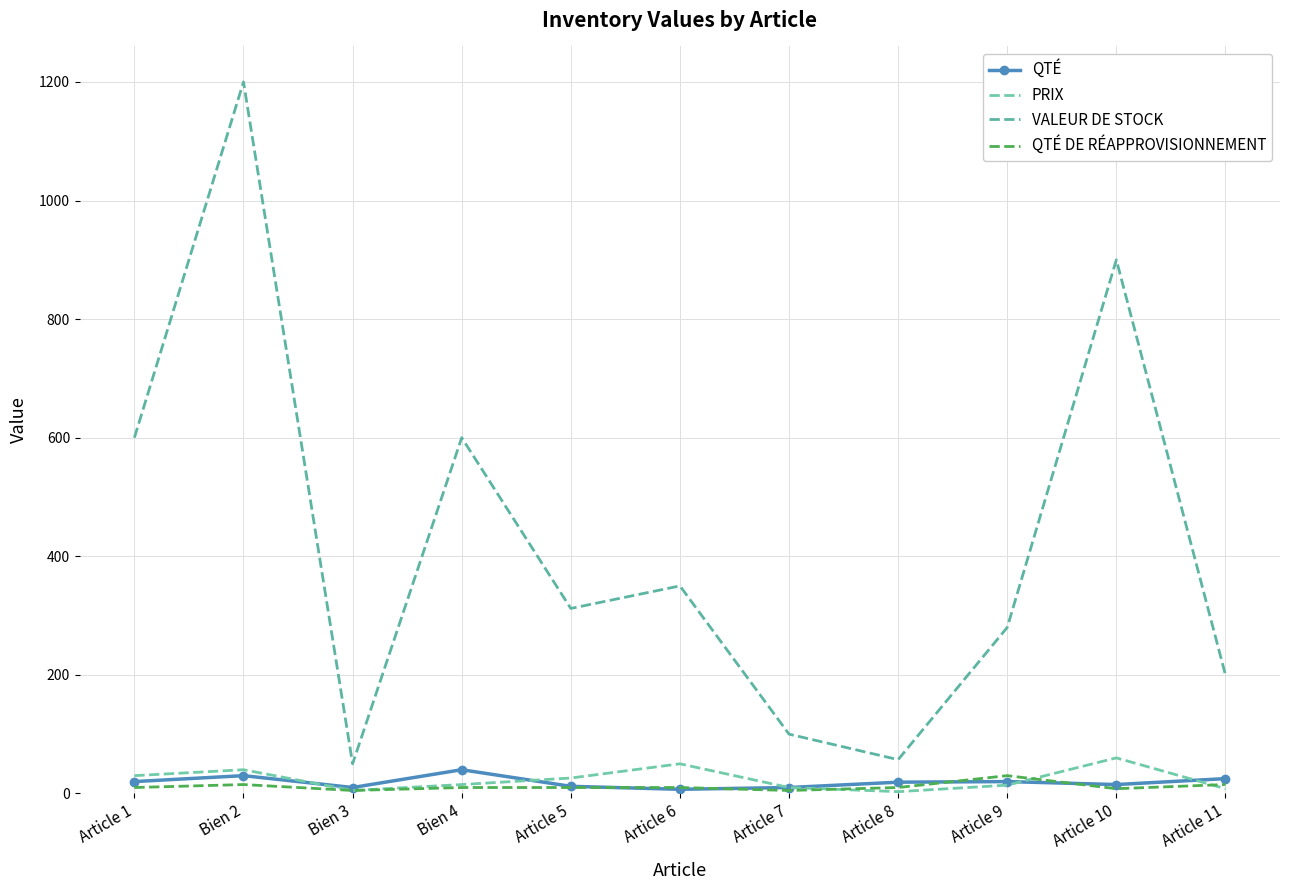

At which category does QTÉ DE RÉAPPROVISIONNEMENT reach its first local valley?

Bien 3